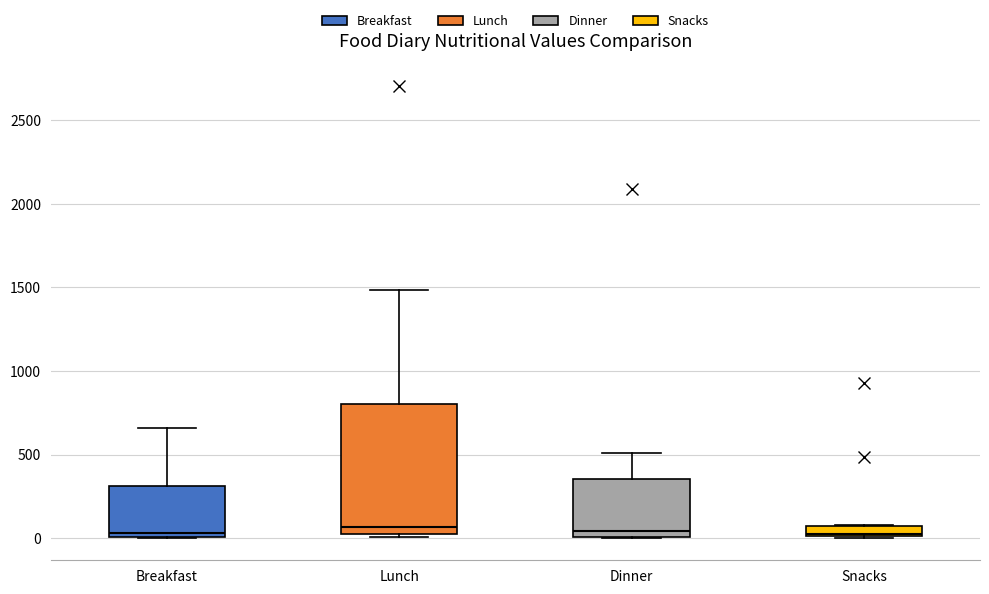

Comparing the boxes themselves (not the whiskers), which one is the tallest?

Lunch